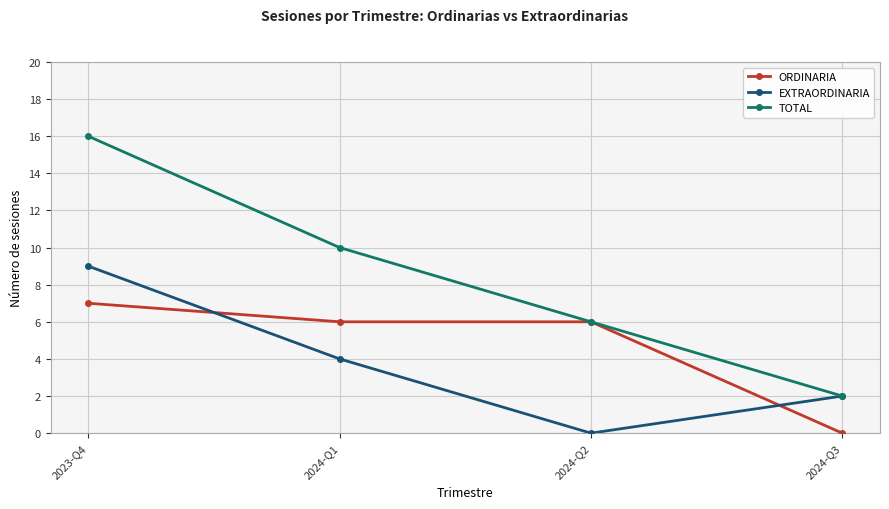

Reading left to right, list all the values displayed in this chart.

ORDINARIA: 7	6	6	0
EXTRAORDINARIA: 9	4	0	2
TOTAL: 16	10	6	2